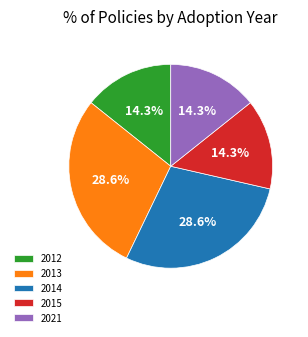

Does any single category account for the majority?

No